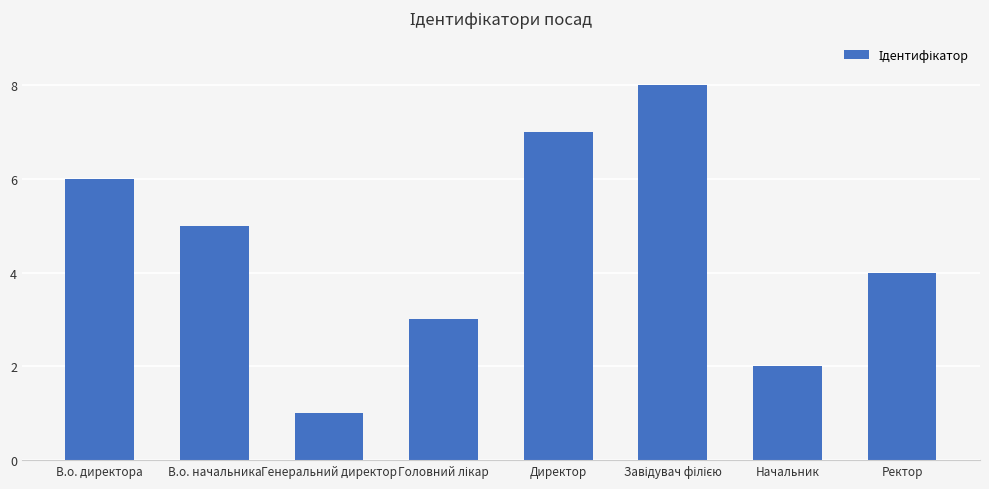

What is the sum of the values at Директор and Начальник?

9